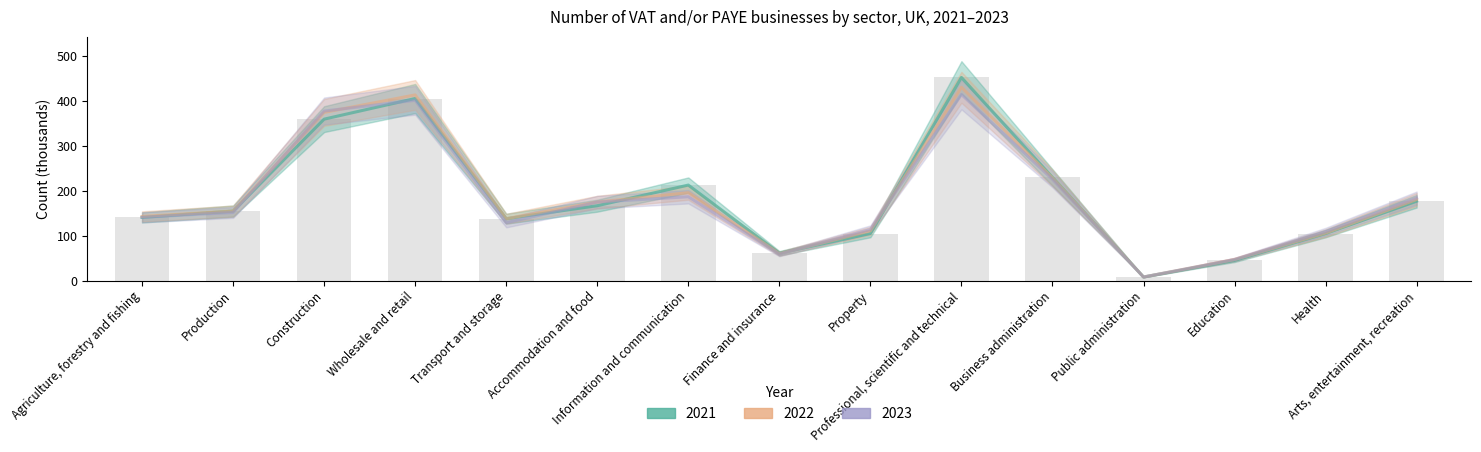

Is it true that 2022 equals 111 at Property?

True